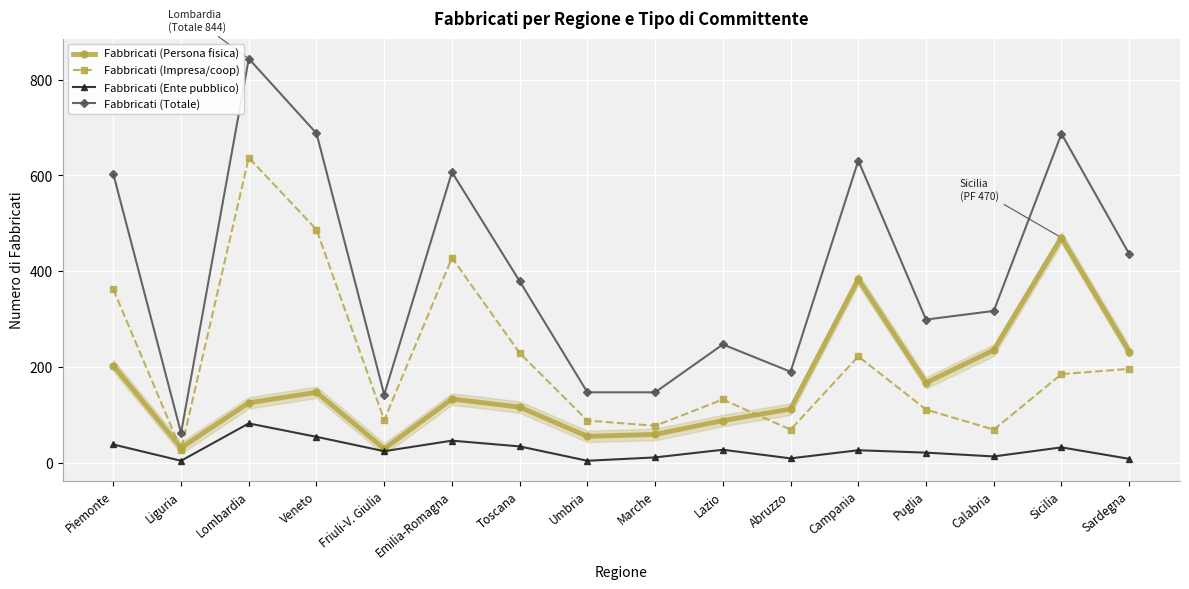

True or false: Fabbricati (Totale) has more than 2 points higher than both neighbors.

True